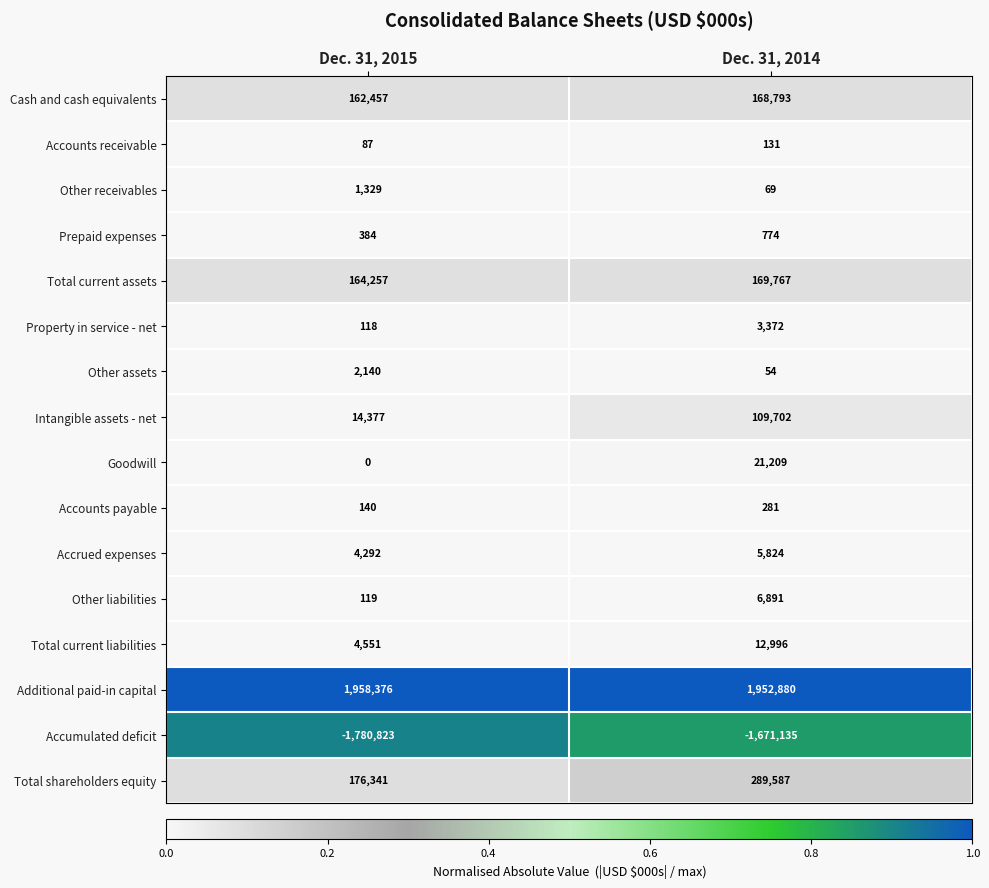

Is it true that Total current assets equals 164257 at Dec. 31, 2015?

True